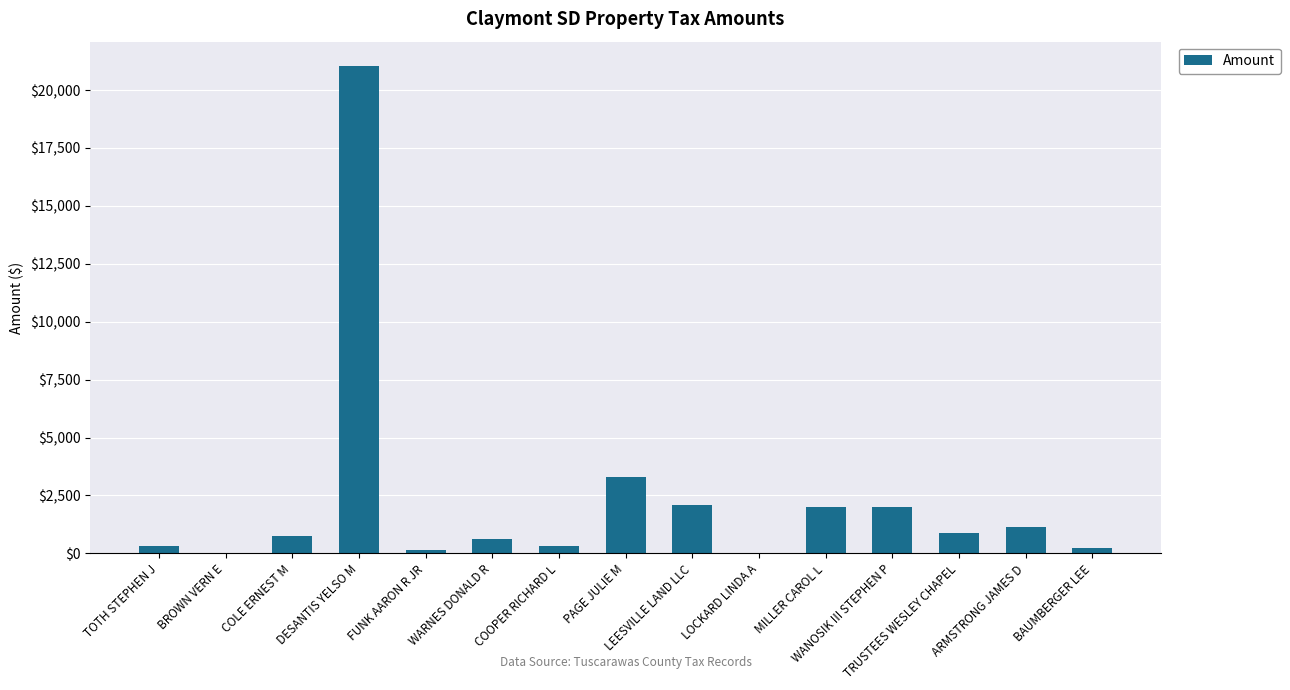

What is the sum of all values?

34889.2